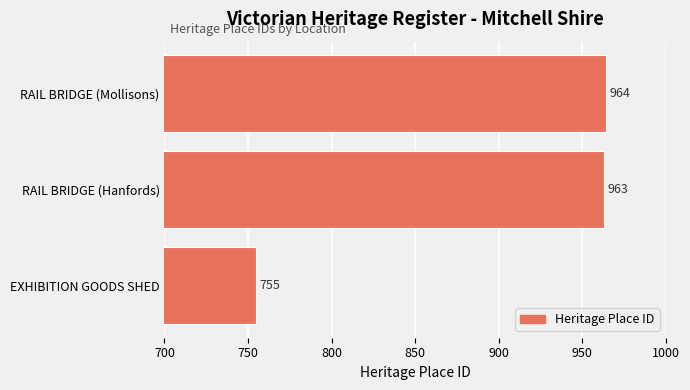

Rank the categories by value from lowest to highest.

EXHIBITION GOODS SHED, RAIL BRIDGE (Hanfords), RAIL BRIDGE (Mollisons)